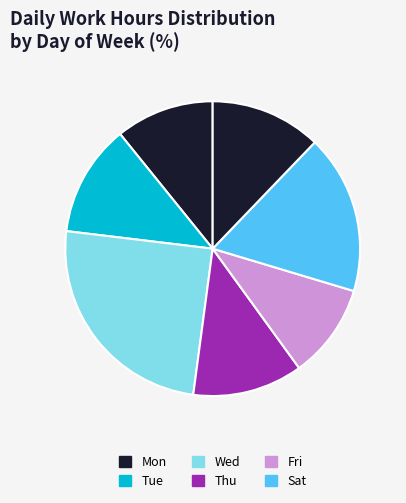

How many segments does this pie chart have?

7